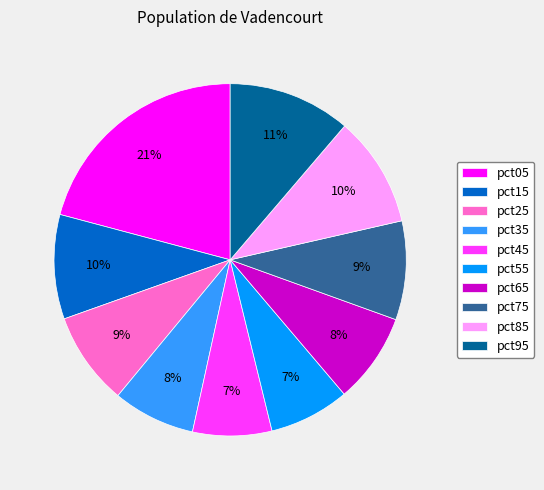

How many segments does this pie chart have?

10